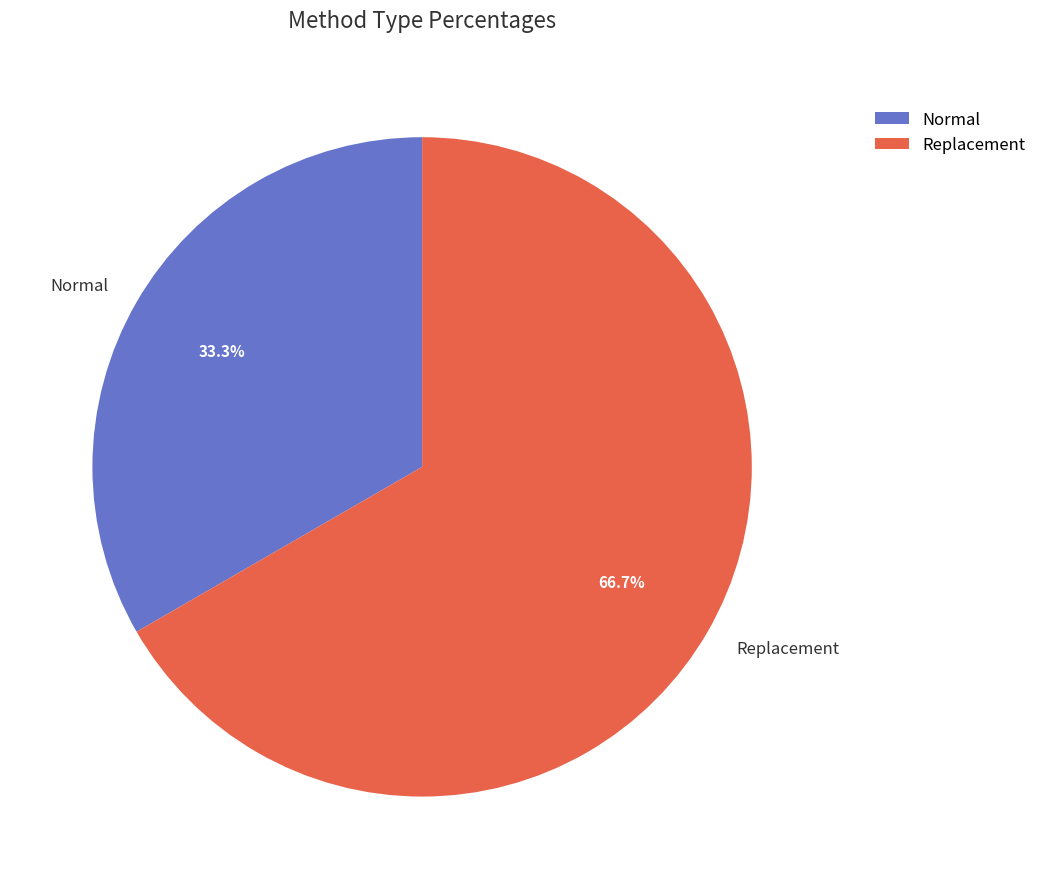

Is it true that Replacement is 77% of the pie?

False